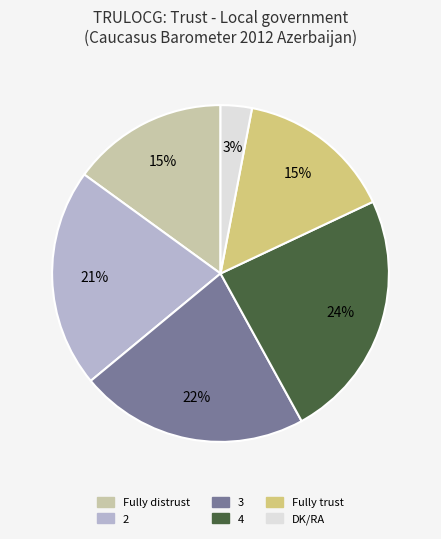

Combined, do Fully distrust and 3 account for over 50%?

No